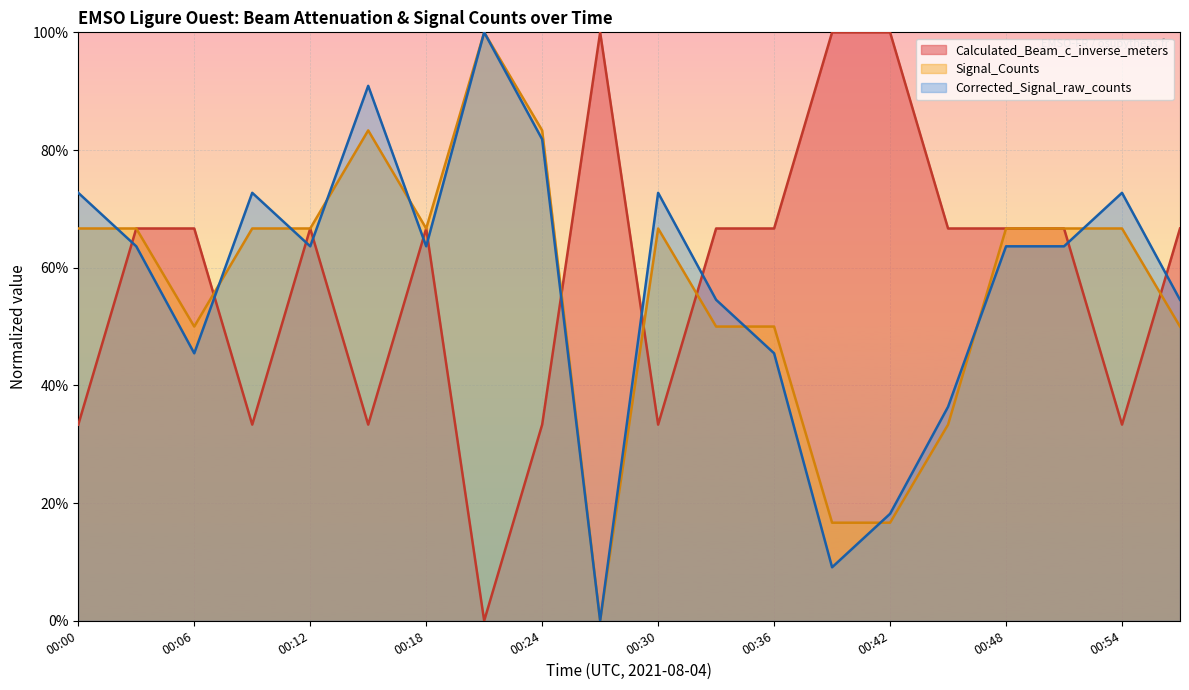

At which label does Calculated_Beam_c_inverse_meters reach its peak?

00:27